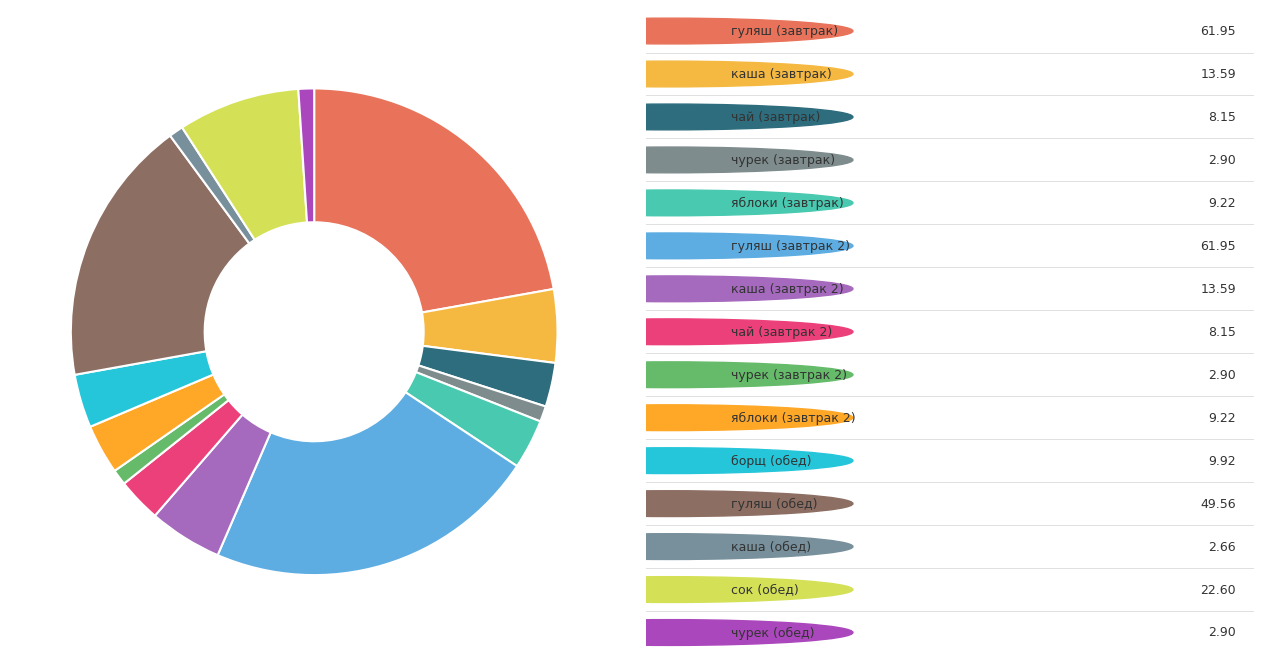

Count the number of slices in the pie.

15